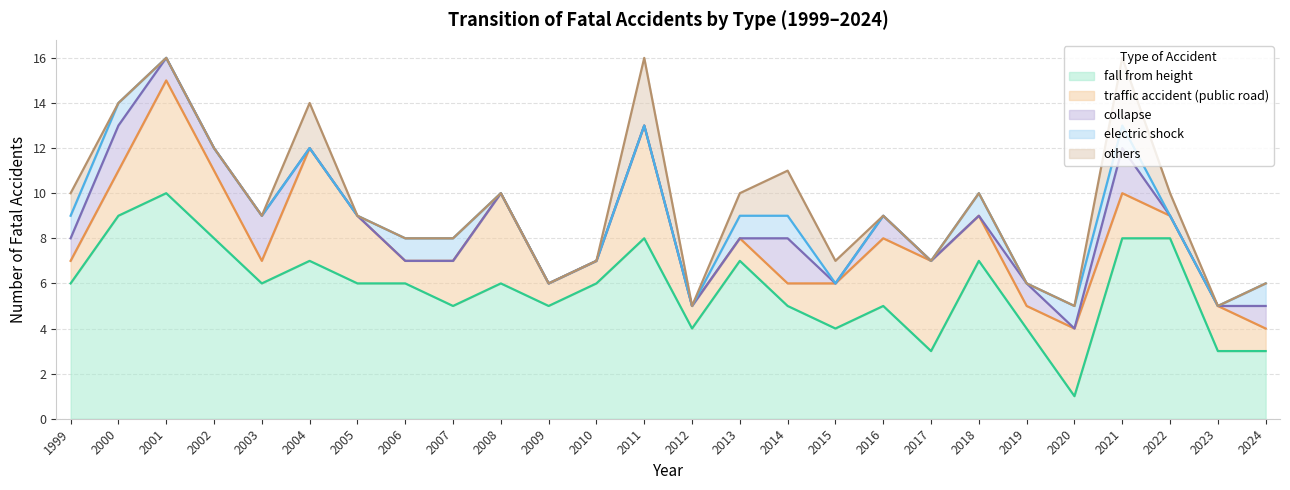

At which category is the sum across all series the highest?

2001